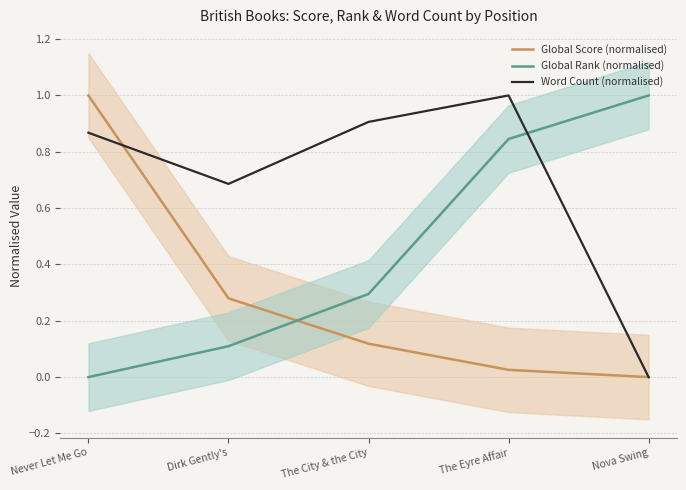

The Global Rank (normalised) series shows 0.1 at The City & the City. True or false?

False